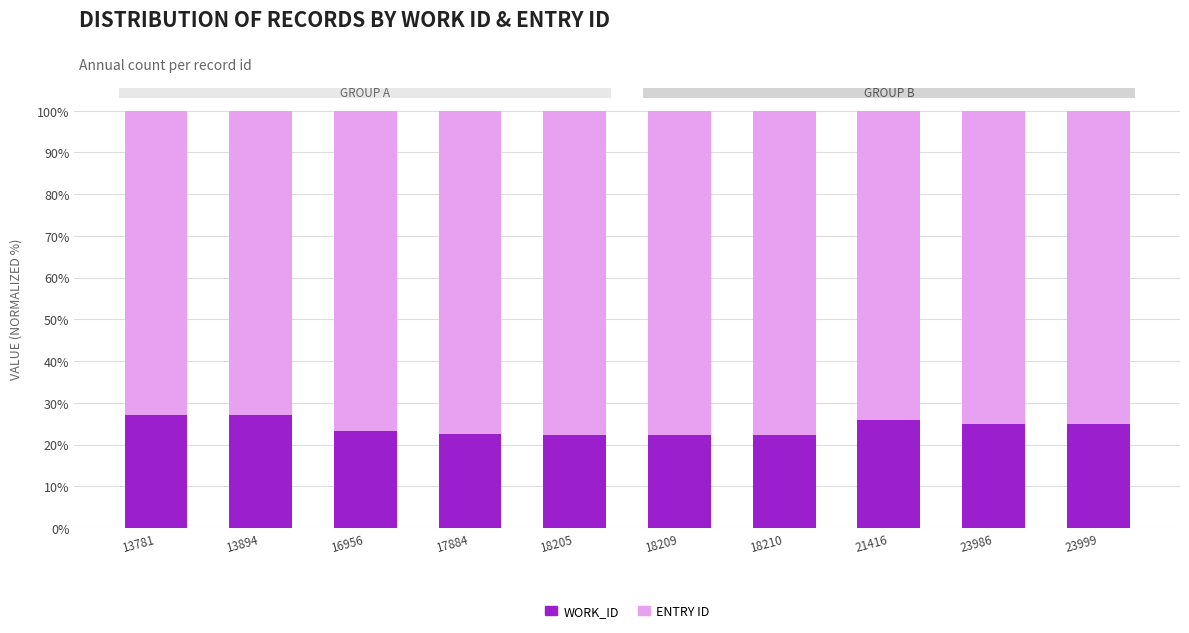

Does the chart contain any negative values?

No